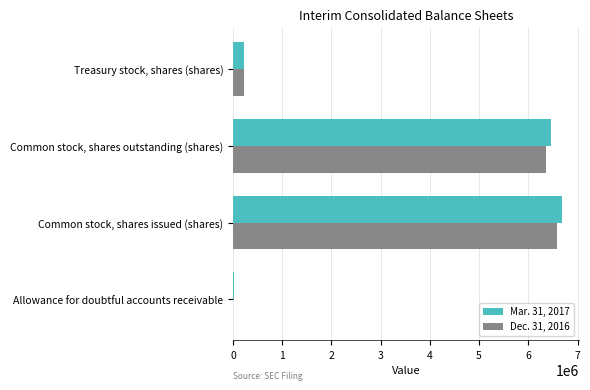

The Mar. 31, 2017 series shows 232000 at Treasury stock, shares (shares). True or false?

True